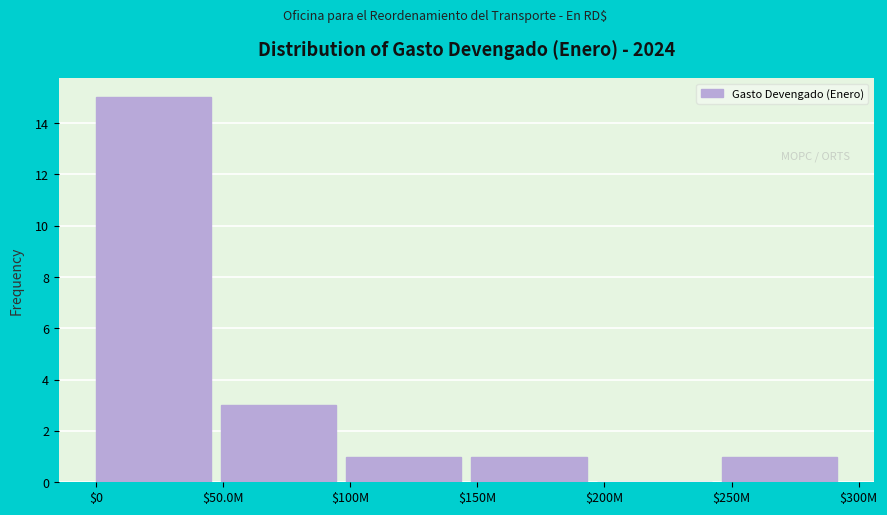

At which label is the value closest to 7?

$50.0M